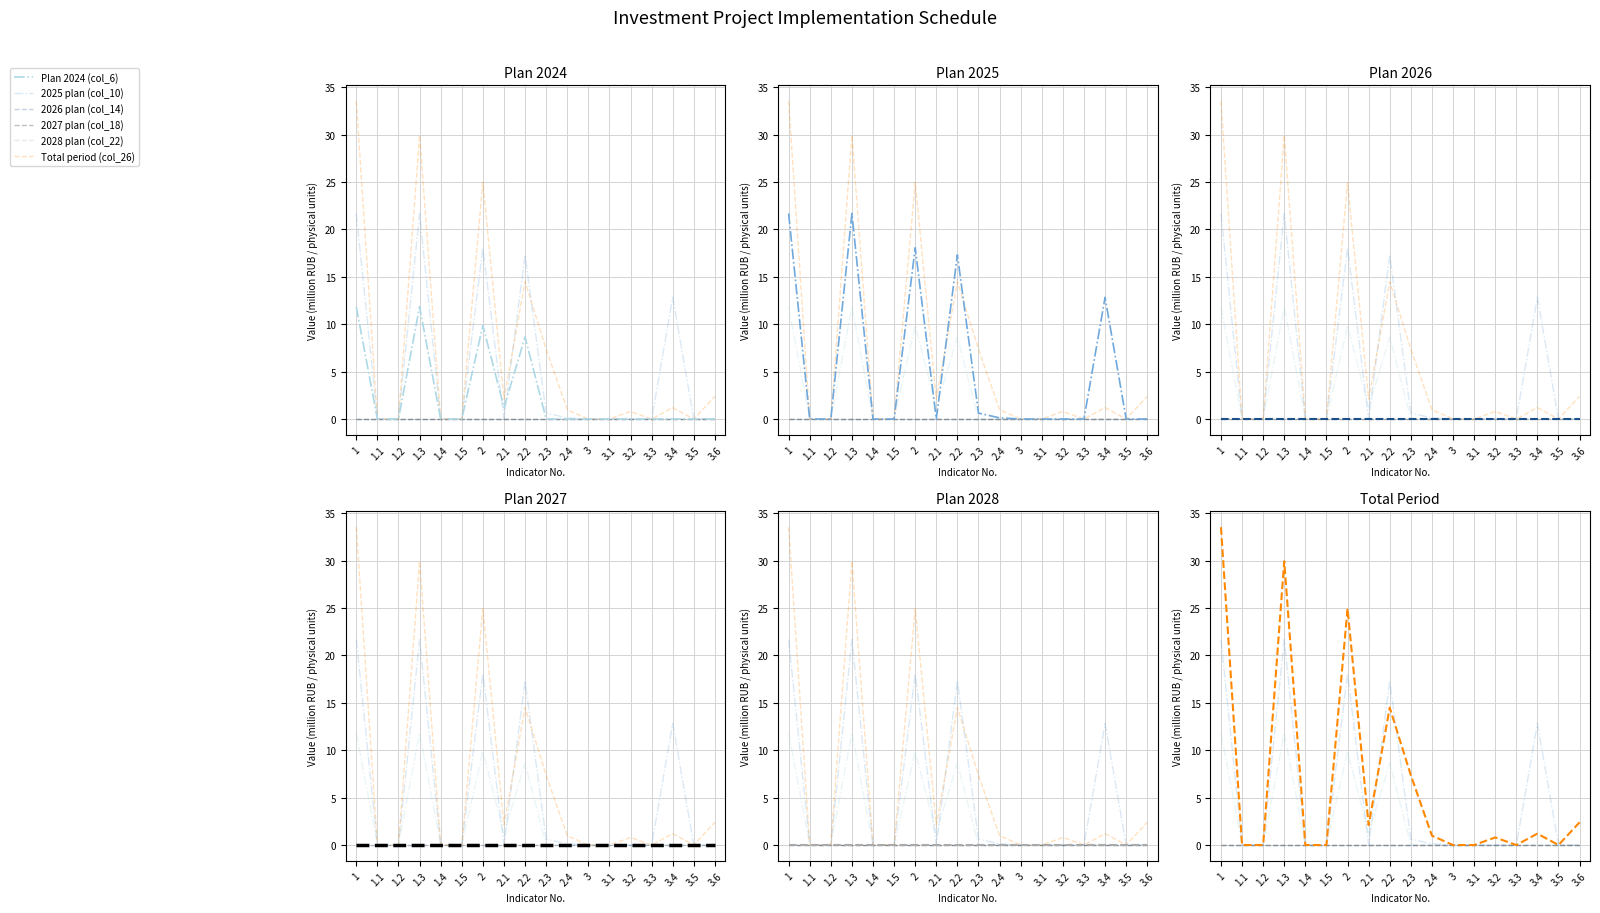

What is the spread (max minus min) of values at 2.1?

2.1